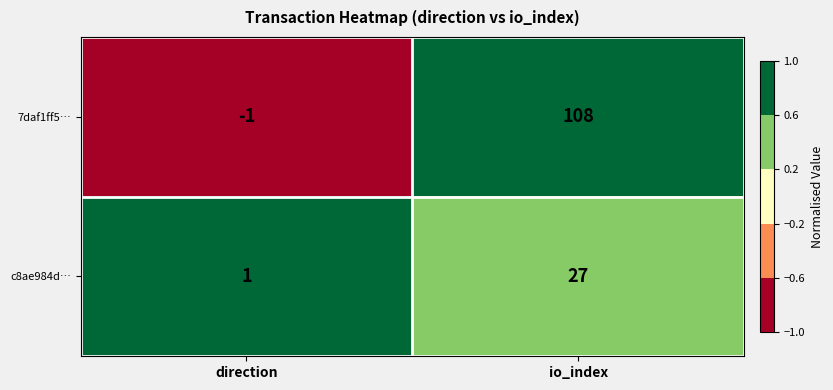

Reading left to right, transcribe all the data shown in this chart.

7daf1ff5…: -1	108
c8ae984d…: 1	27